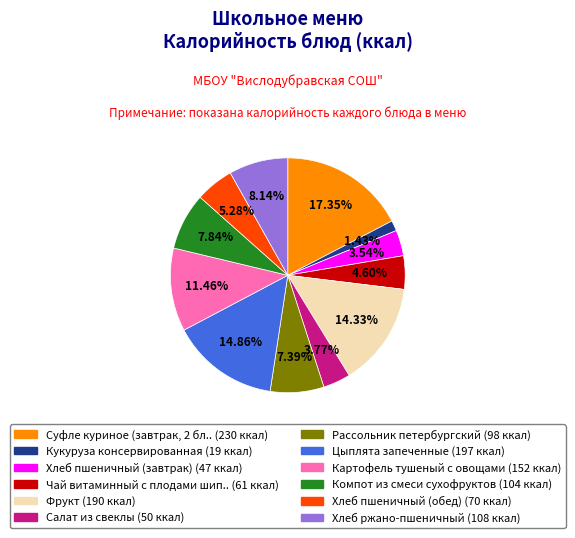

To the nearest percent, what is the difference between the largest and smallest slice percentages?

16%